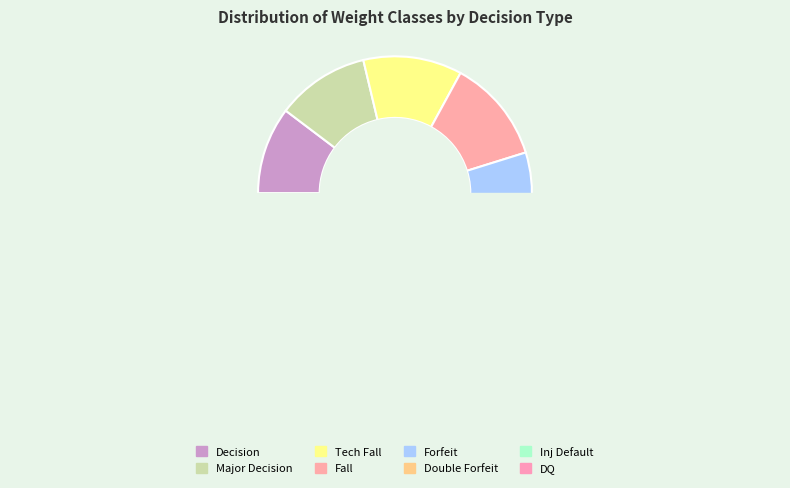

To the nearest percent, what is the difference between the Decision and Tech Fall slice percentages?

1%